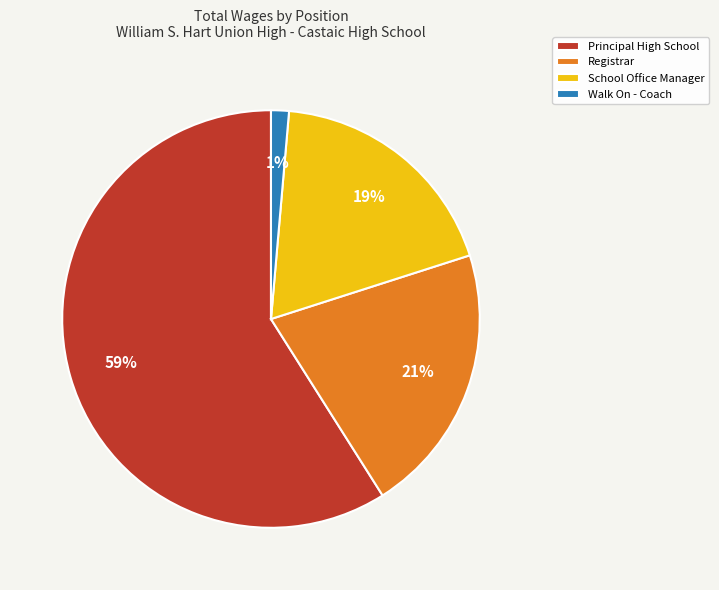

Rank the categories by value from highest to lowest.

Principal High School, Registrar, School Office Manager, Walk On - Coach